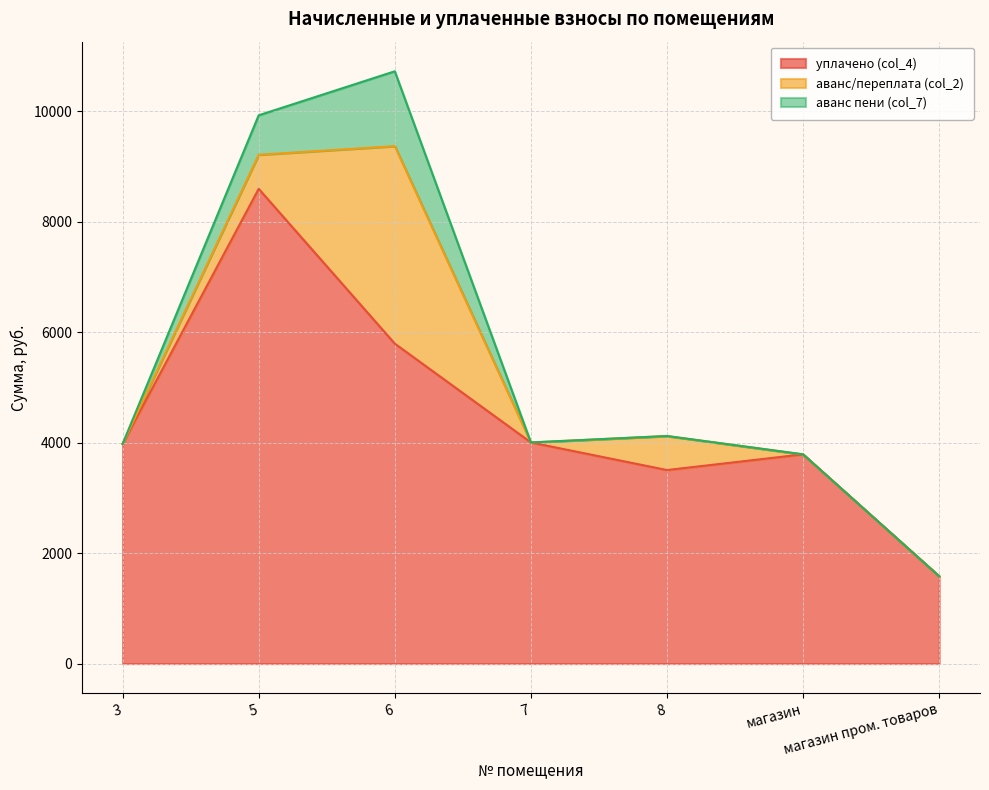

What are all the series names shown in the legend?

уплачено (col_4), аванс/переплата (col_2), аванс пени (col_7)